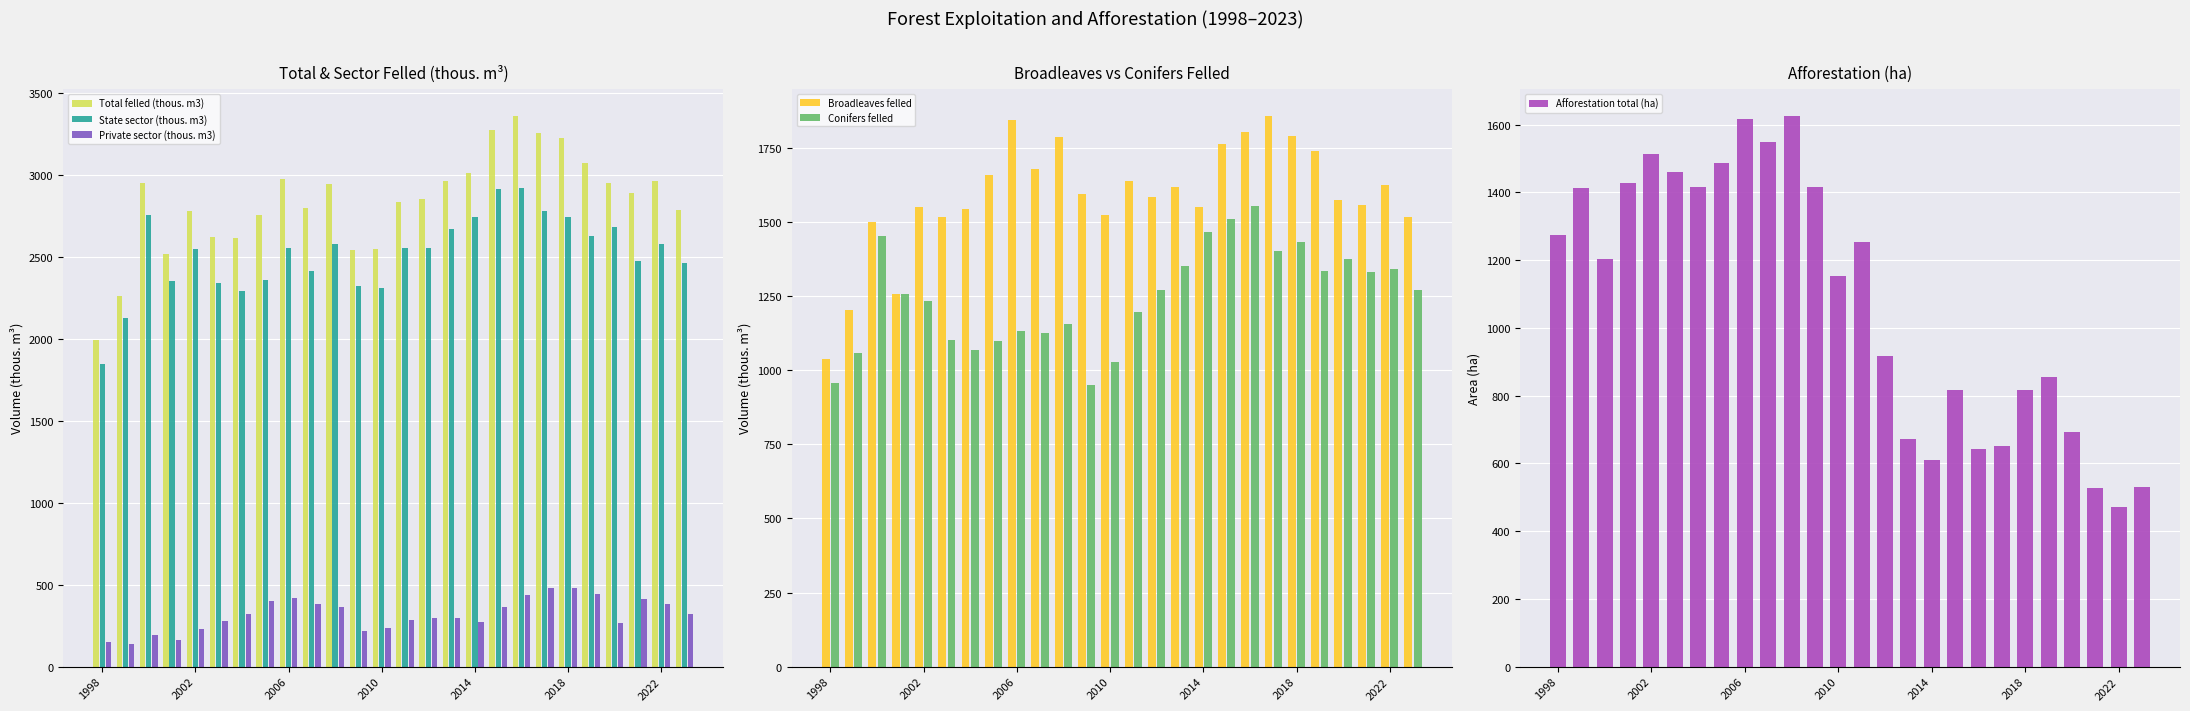

What is the difference between the second highest and minimum values in the State sector (thous. m3) series?

1068